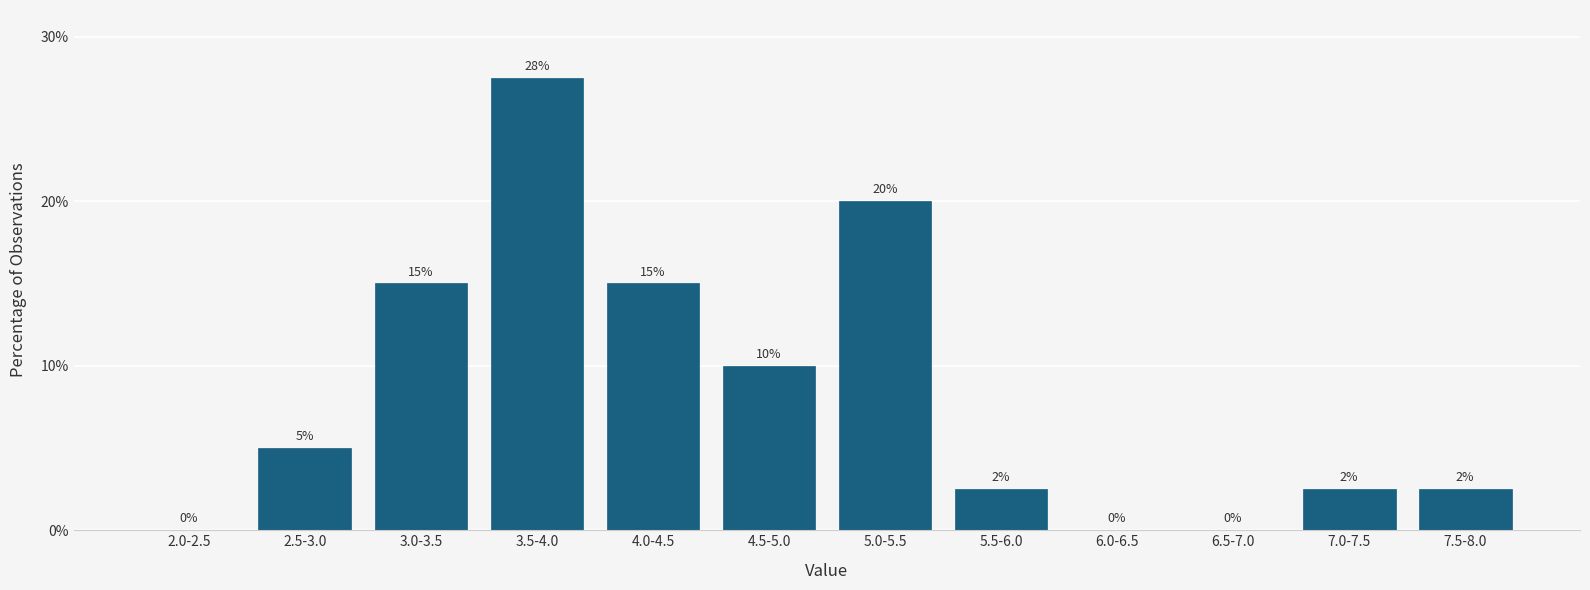

Approximately how many times larger is the value at 5.5-6.0 compared to 7.5-8.0?

1.0